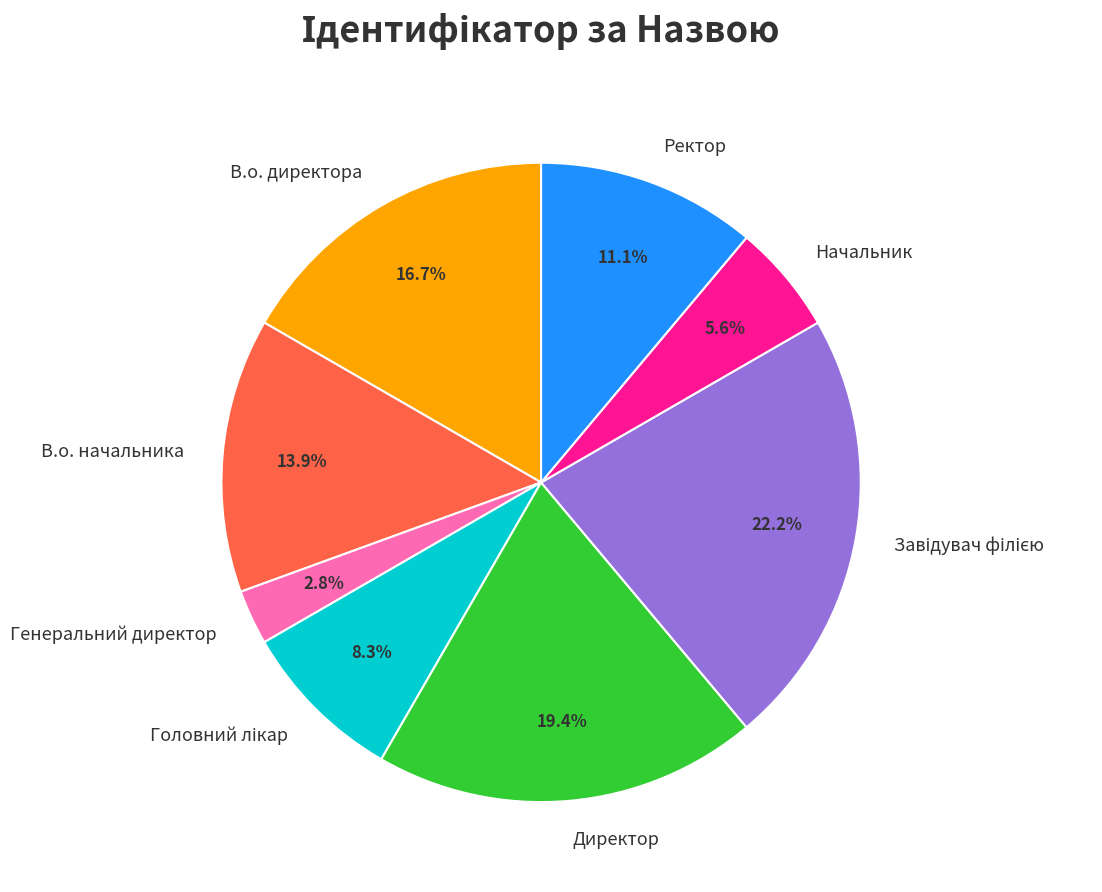

What is the smallest slice in the pie chart?

Генеральний директор